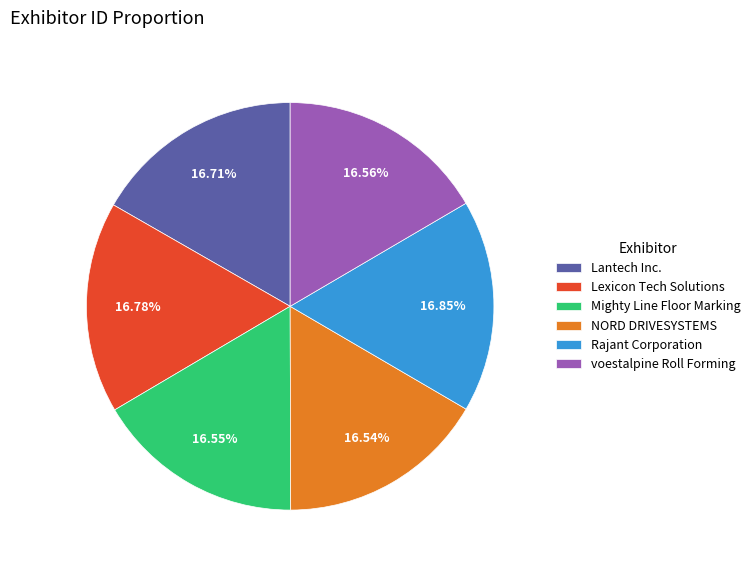

Is it true that voestalpine Roll Forming is 30% of the pie?

False